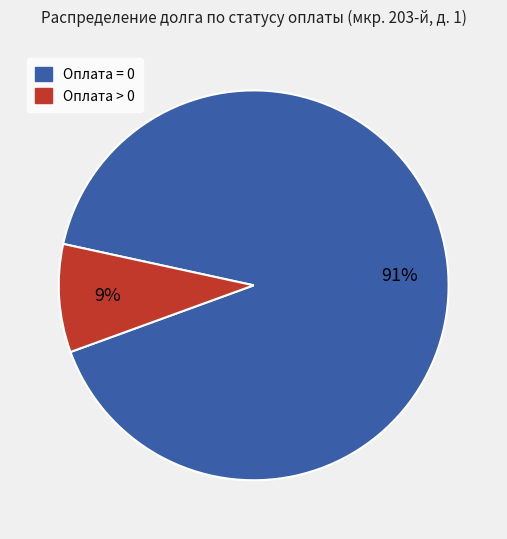

How many slices are in this pie chart?

2